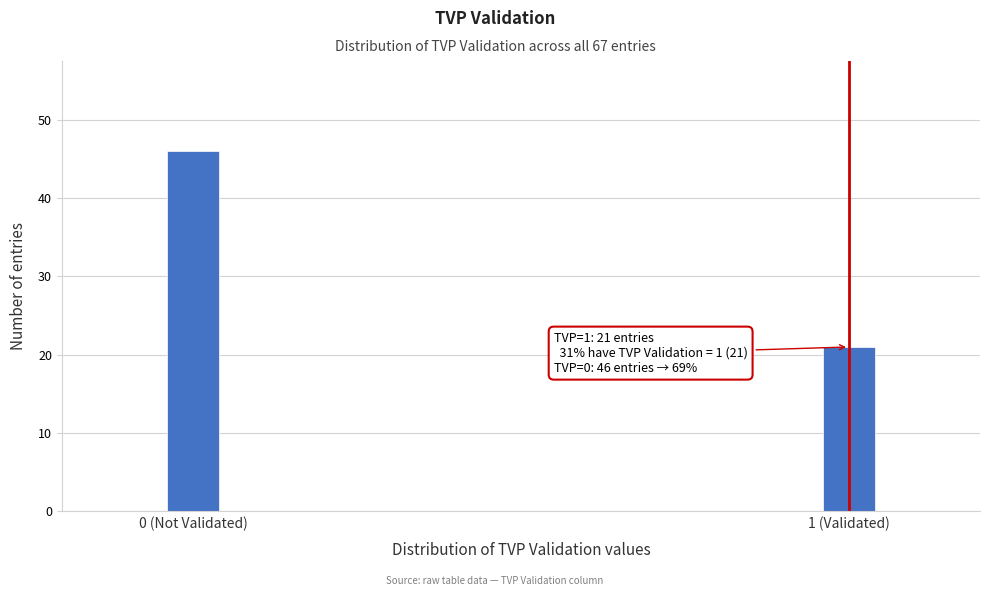

Reading left to right, what are all the values shown in this chart?

0 (Not Validated)=46	1 (Validated)=21